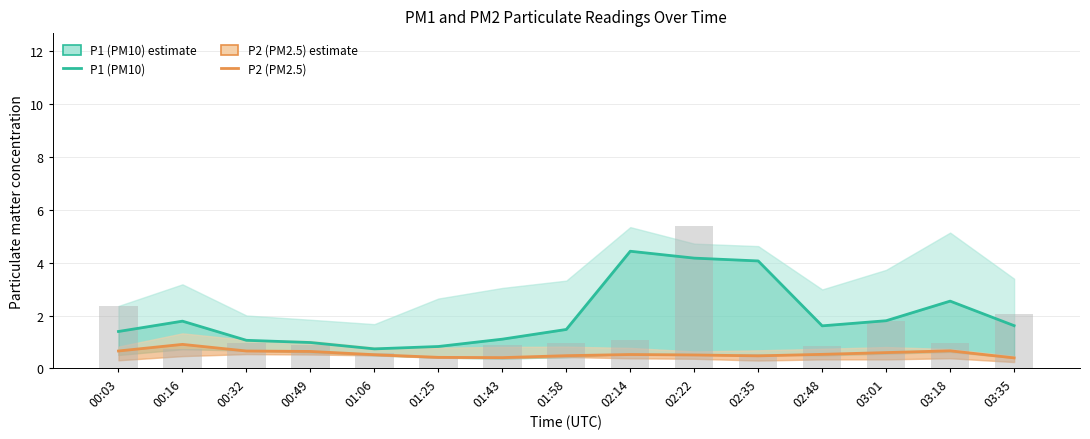

At how many categories does at least one series exceed 0?

15